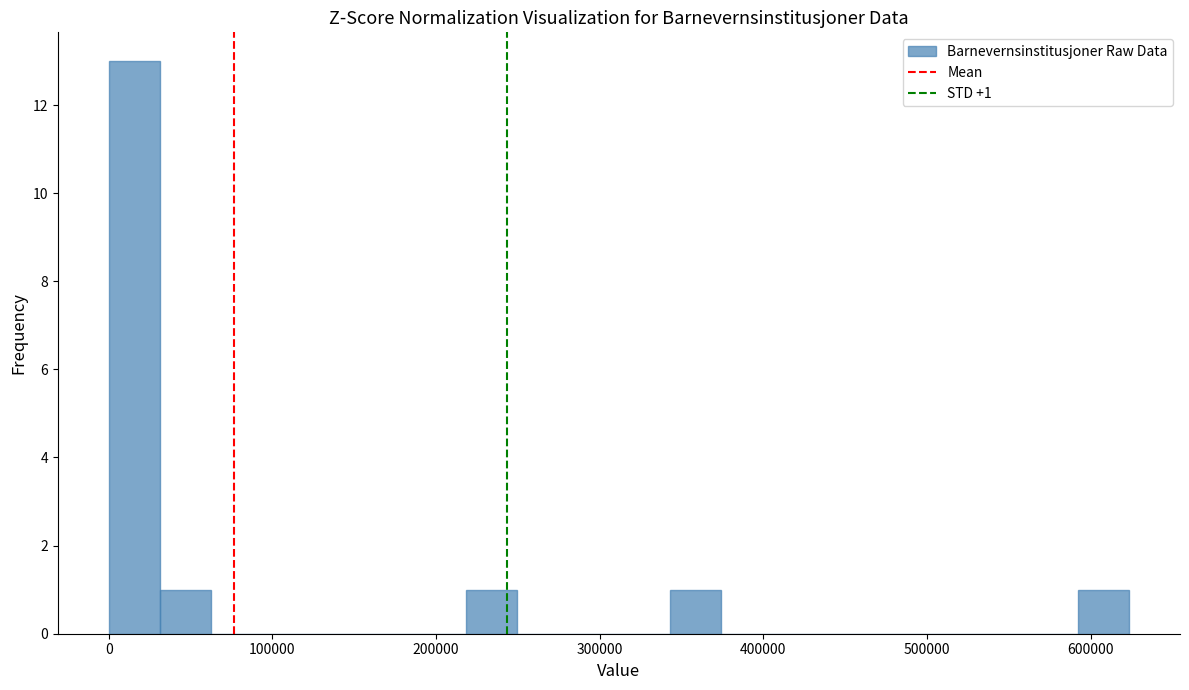

Around what value on the x-axis is the tallest bar? Give the approximate position of its centre, as read against the axis.

20000